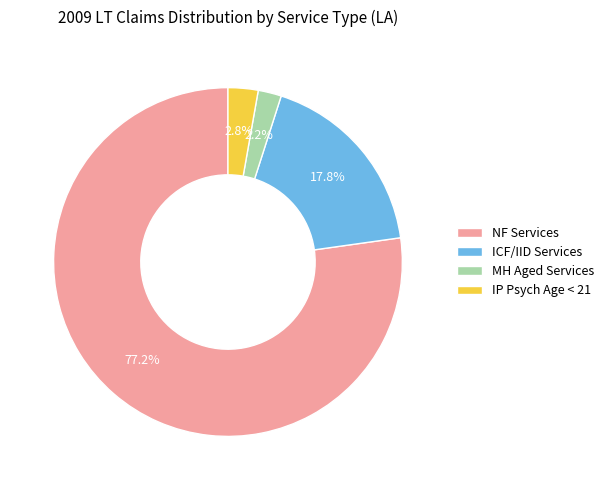

To the nearest percent, what is the difference between the largest and smallest slice percentages?

75%